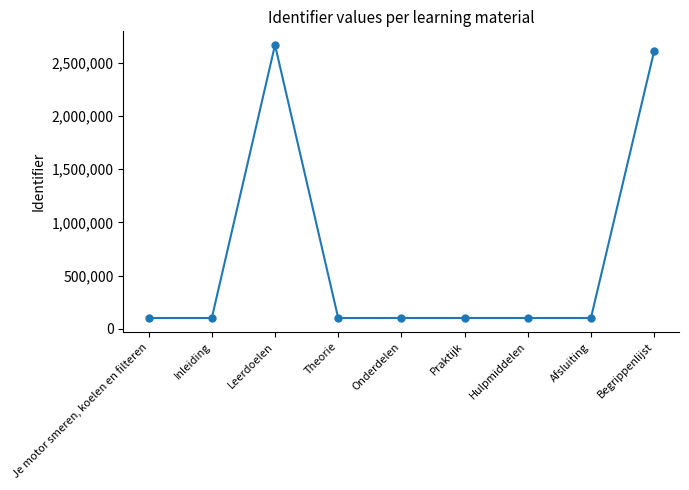

What is the difference between the maximum and minimum values?

2565971